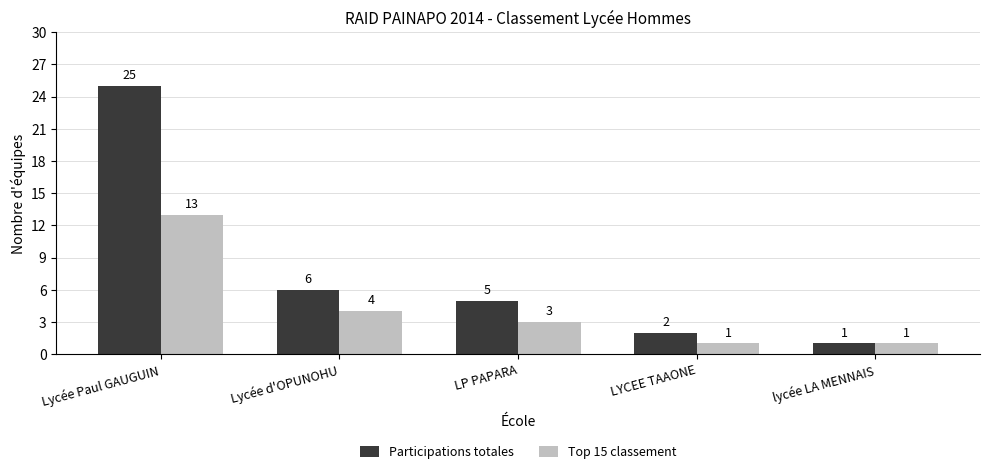

At which label is Top 15 classement closest to 7?

Lycée d'OPUNOHU